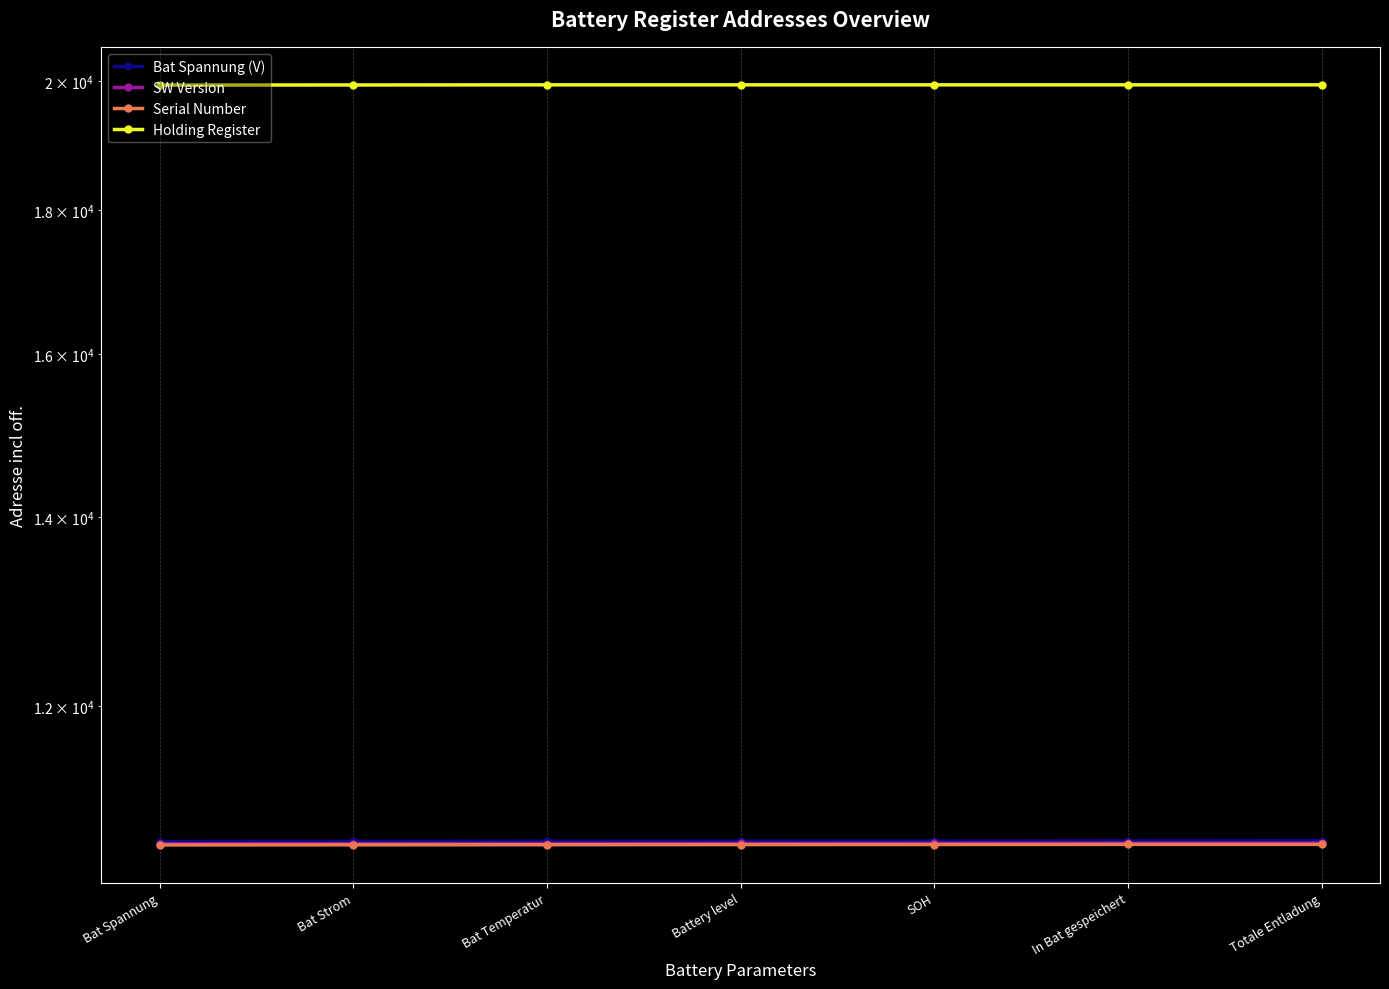

True or false: Serial Number has more than 0 points higher than both neighbors.

False